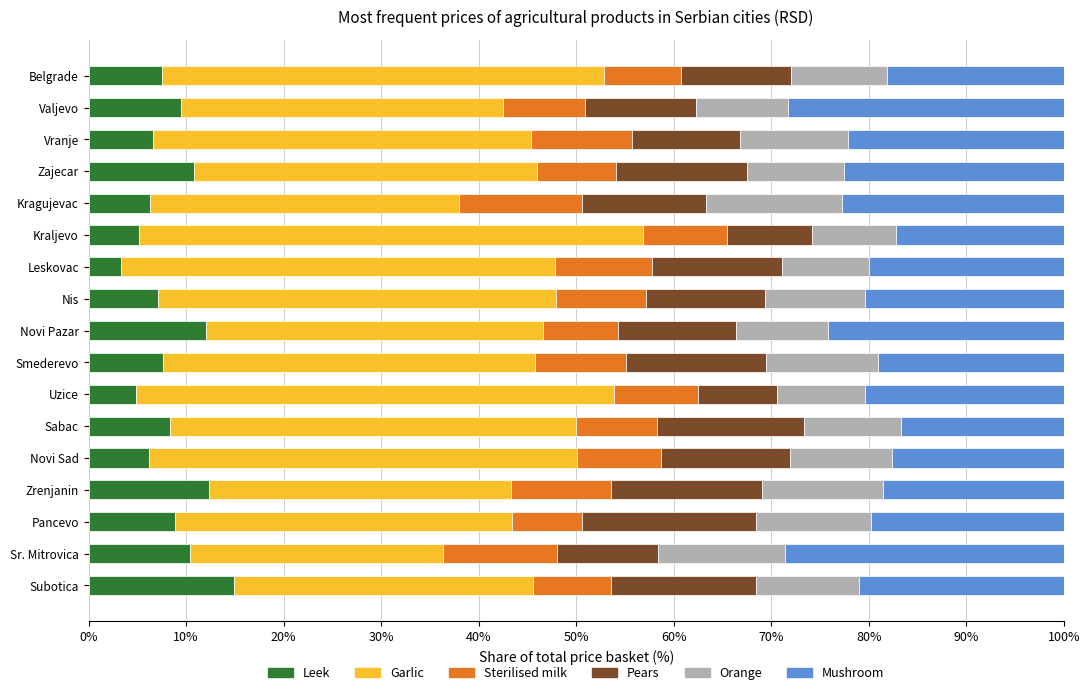

The Leek series shows 7.1 at Nis. True or false?

True